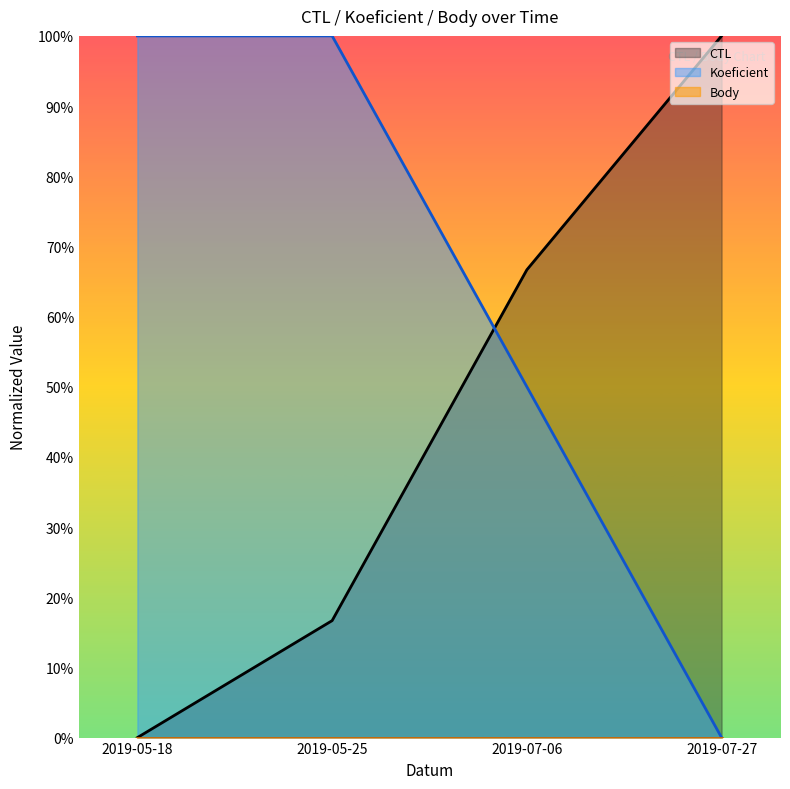

How many data points in CTL are above 0?

3